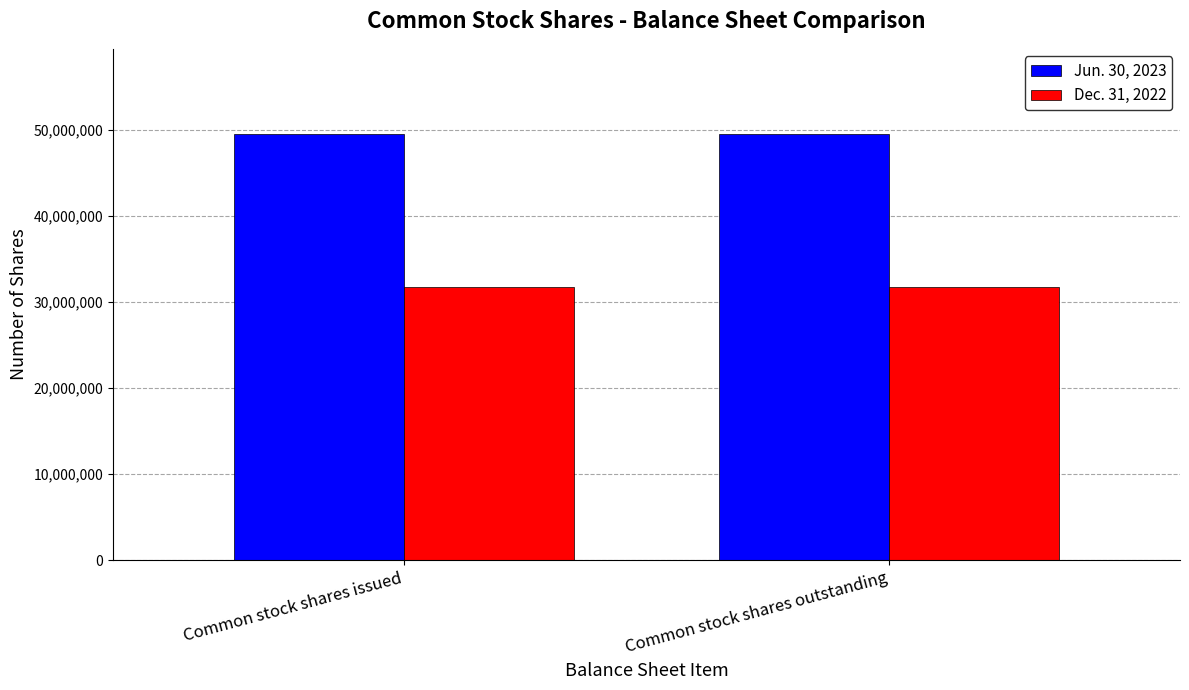

Which series has the largest total across all categories?

Jun. 30, 2023